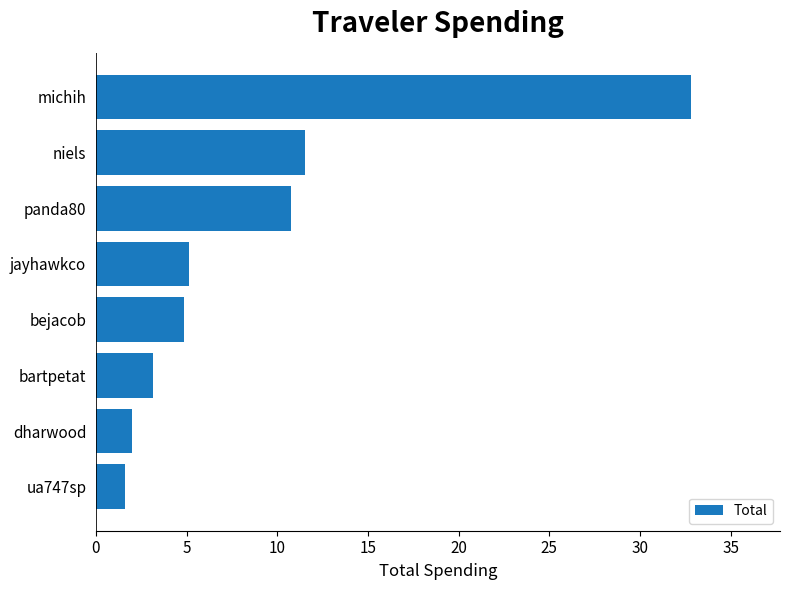

At which category does the chart reach its peak across all series?

michih